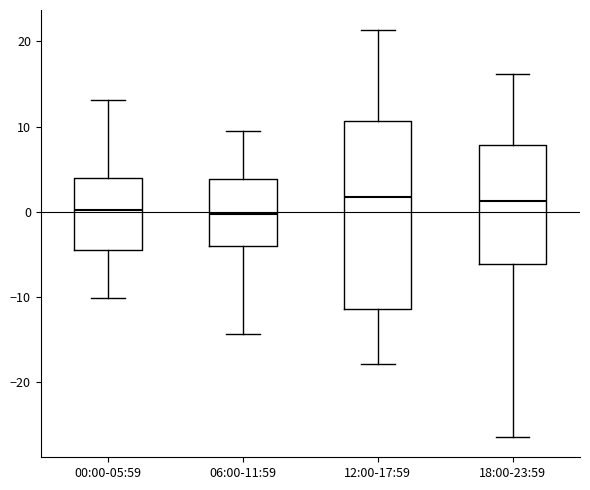

Reading left to right, read every box against the y-axis: the position of its median line, the range the box covers, and the ends of its whiskers. The values are not printed on the chart, so give them approximately, as read against the axis.

00:00-05:59: median 0, box -4 to 4, whiskers -10 to 13
06:00-11:59: median 0, box -4 to 4, whiskers -14 to 9
12:00-17:59: median 2, box -11 to 11, whiskers -18 to 21
18:00-23:59: median 1, box -6 to 8, whiskers -26 to 16